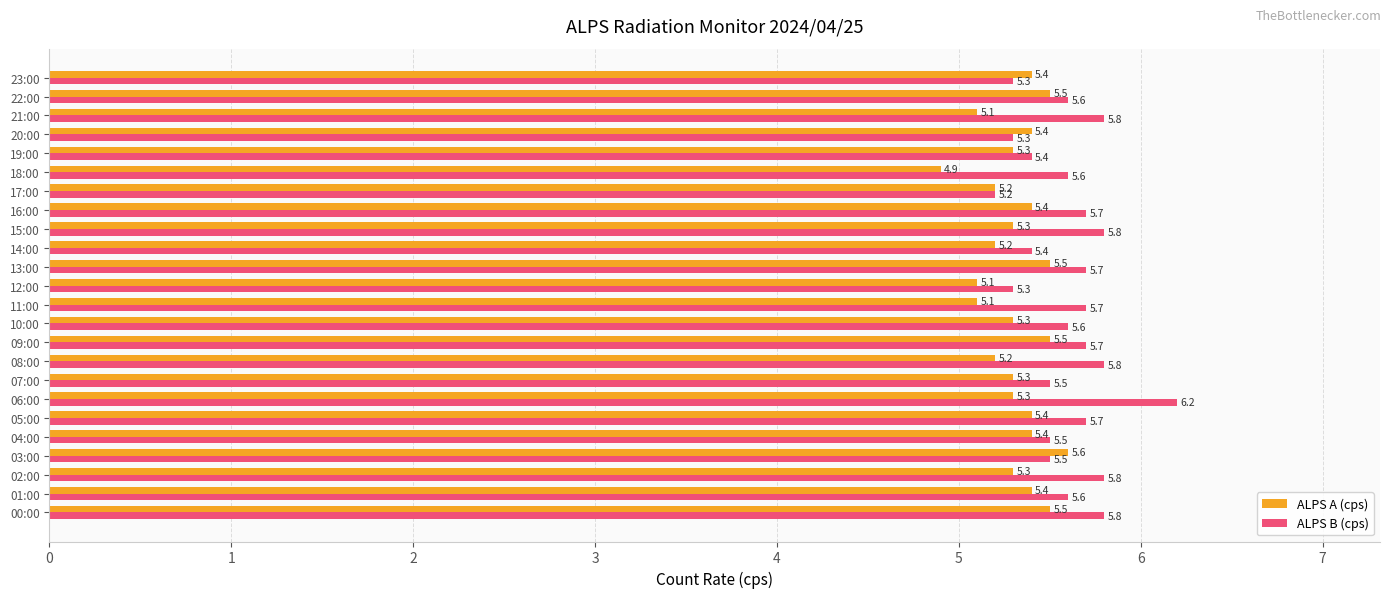

True or false: ALPS A (cps) has a value of 1.2 at 23:00.

False